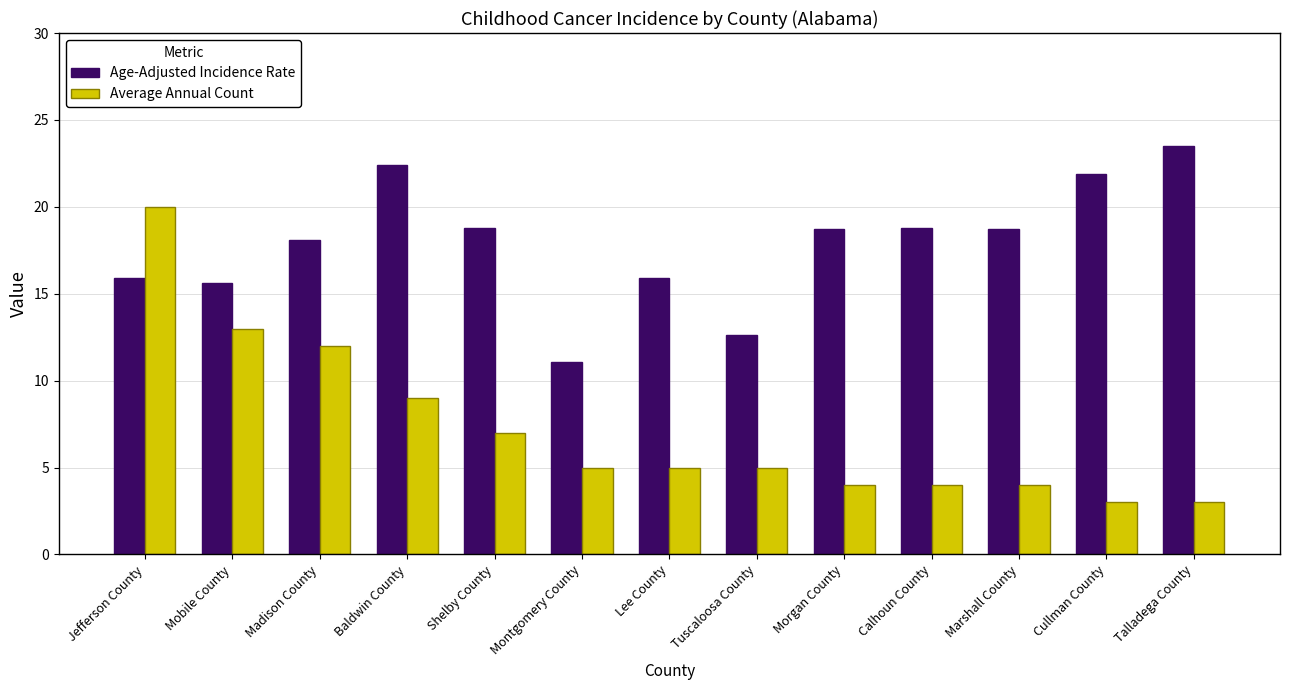

What is the spread (max minus min) of values at Mobile County?

2.6